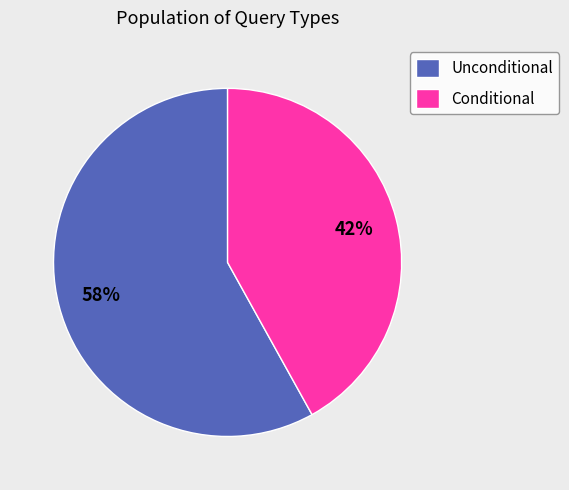

To the nearest percent, what percentage of the pie is Unconditional?

58%